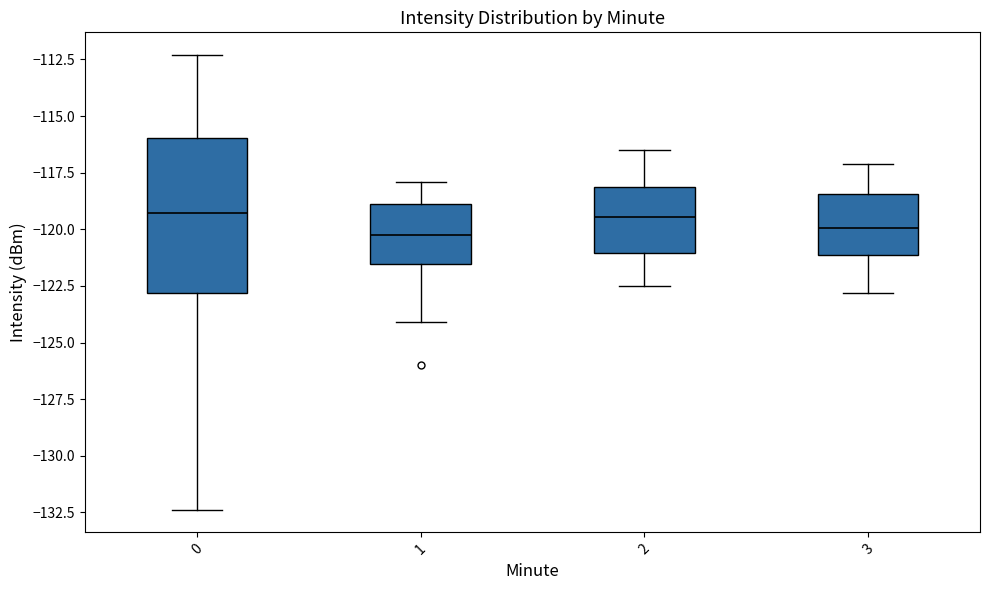

Which box is the tallest, from its lower edge to its upper edge?

0